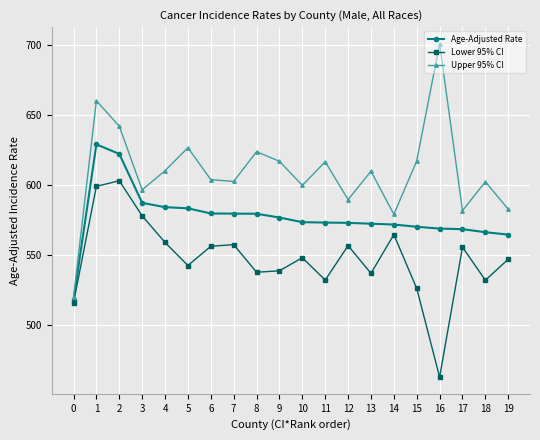

At how many categories does at least one series exceed 470?

20